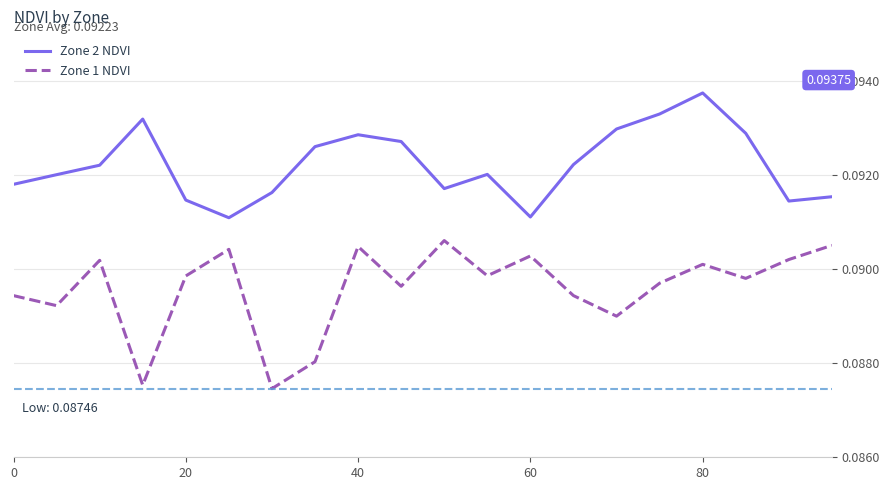

Which series has the largest range (max minus min)?

Zone 1 NDVI